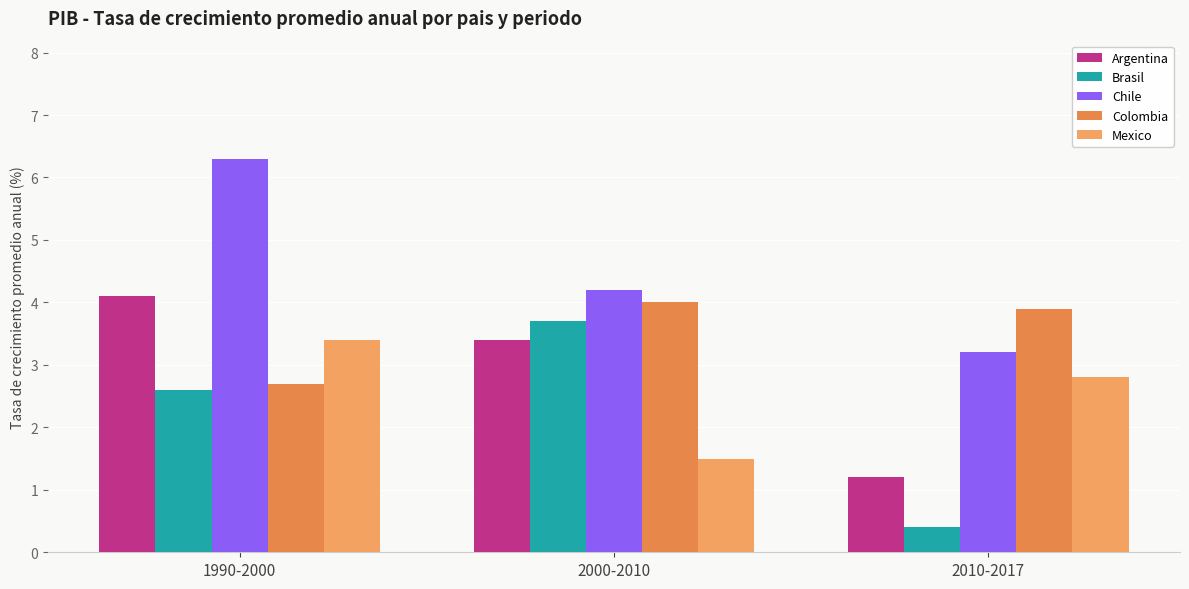

Rank the categories by Brasil value from lowest to highest.

2010-2017, 1990-2000, 2000-2010